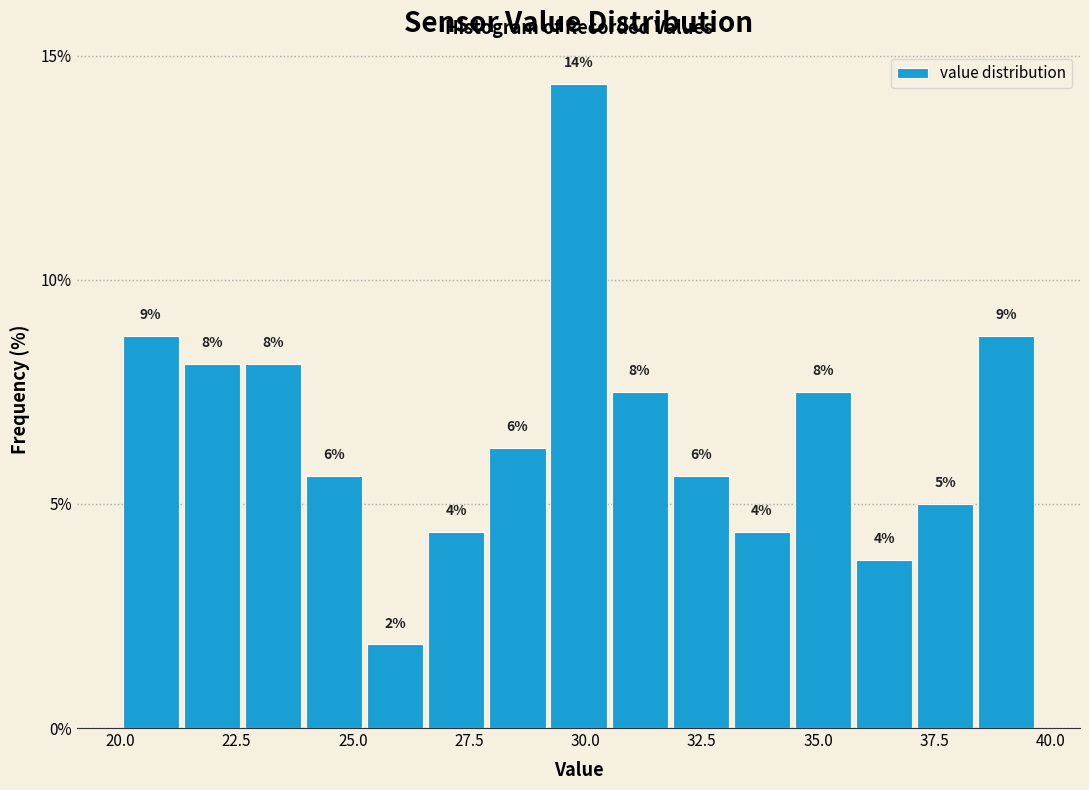

Around what value on the x-axis is the tallest bar? Give the approximate position of its centre, as read against the axis.

30.0